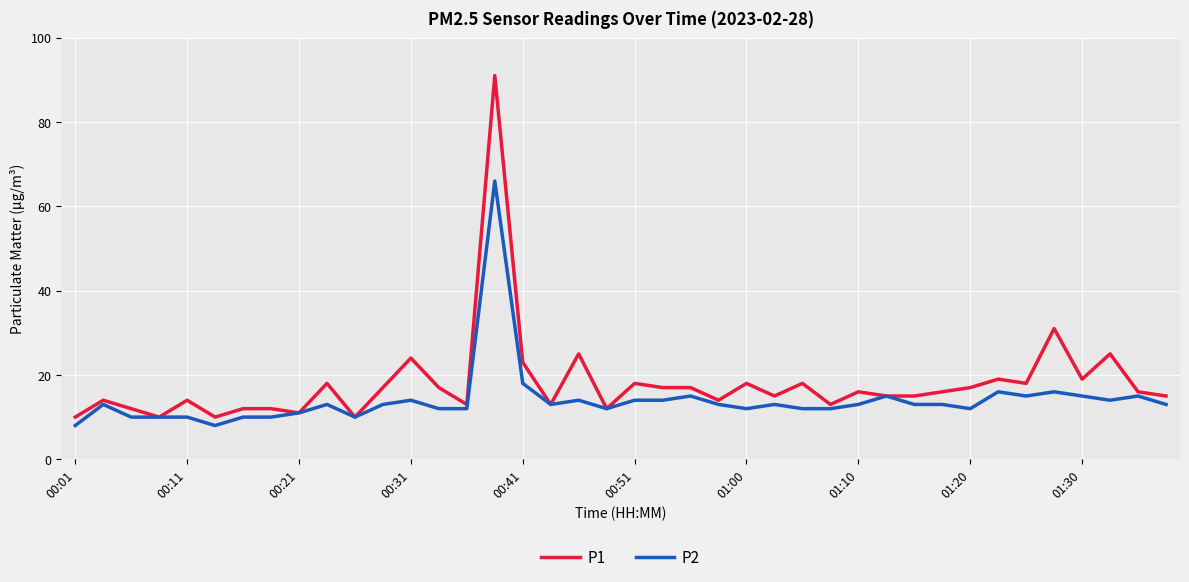

What is the greatest value displayed?

91